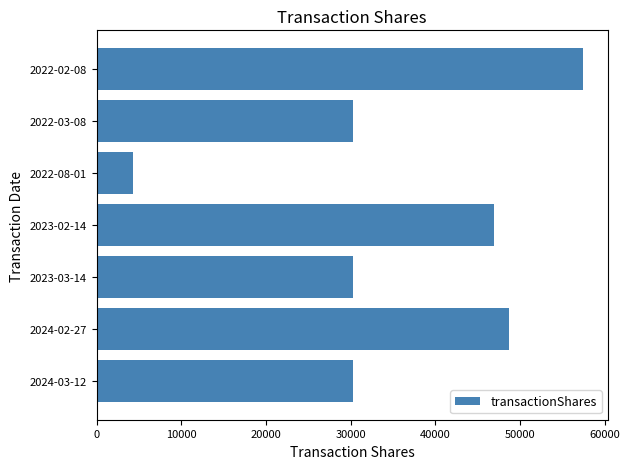

How many values are below 30252?

2